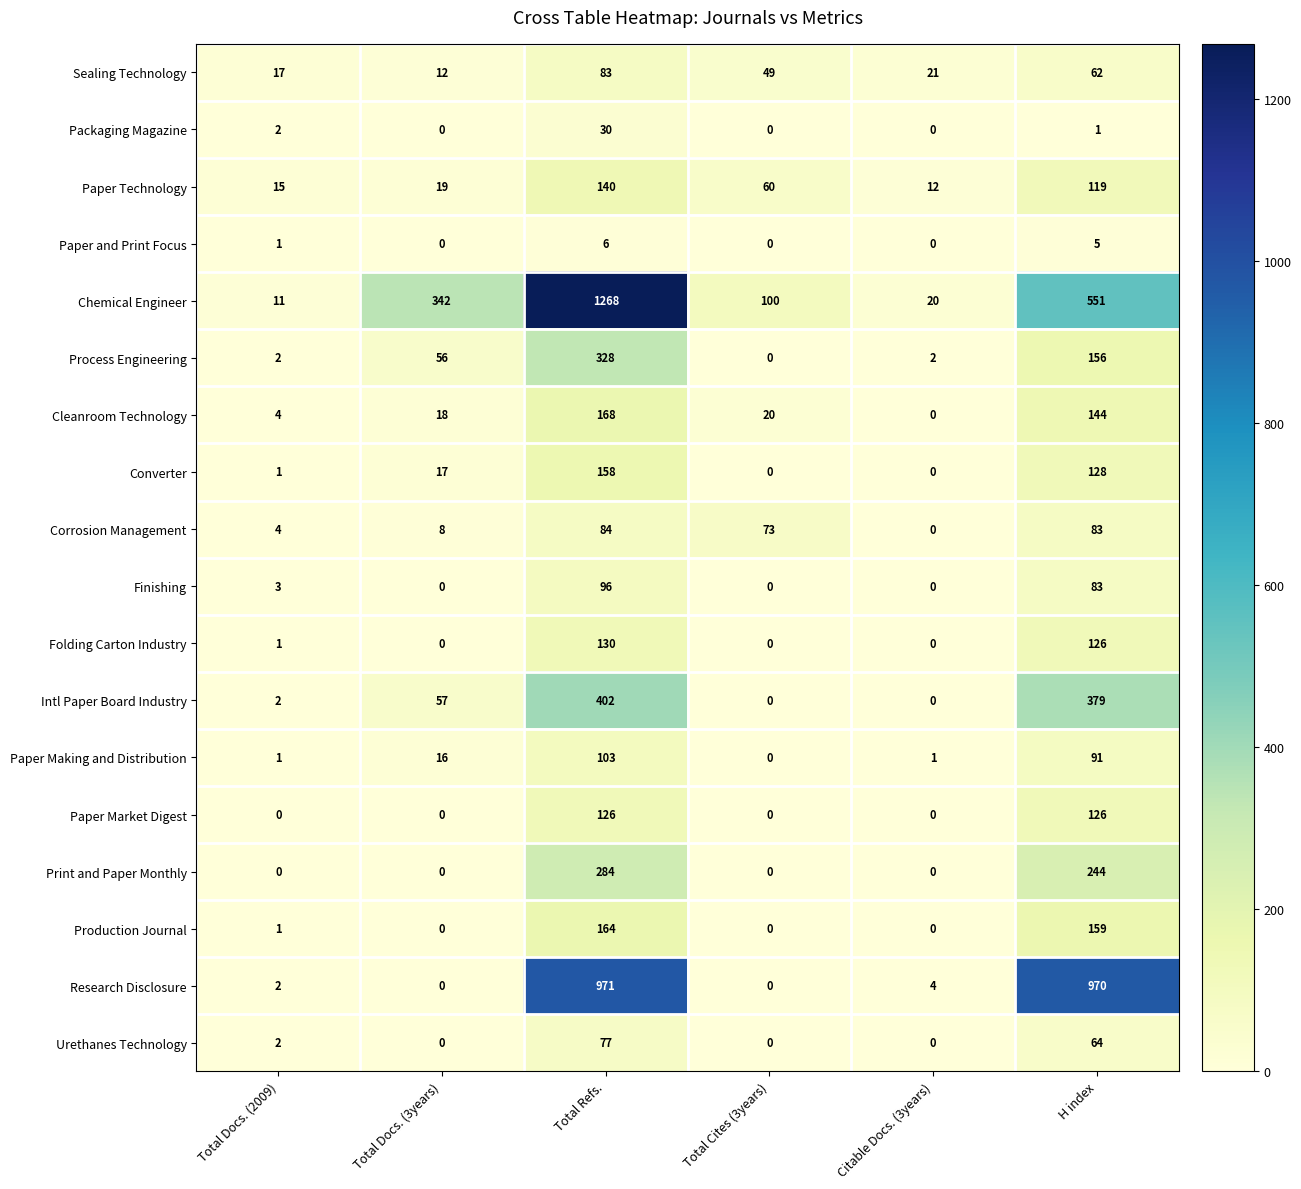

What is the difference between the highest and lowest values at Total Docs. (2009)?

17